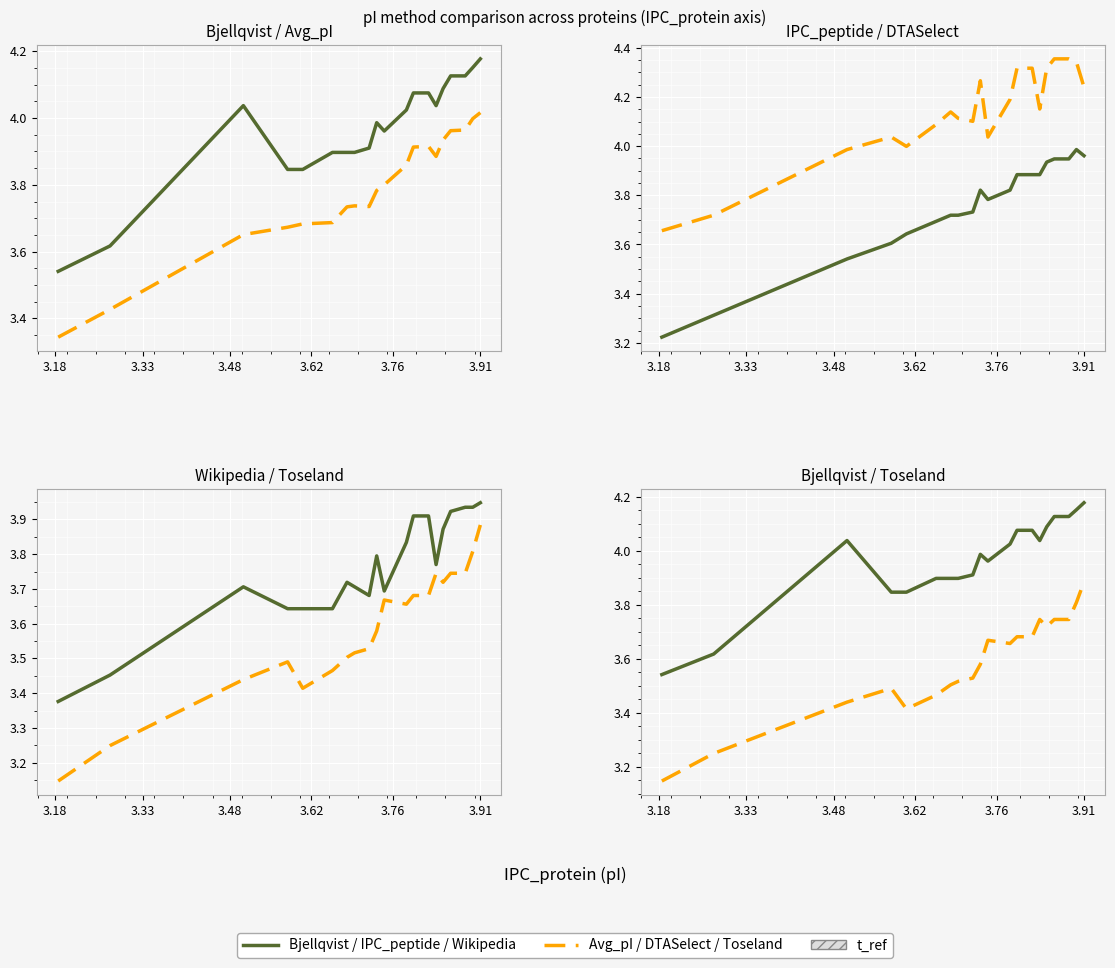

Which series has the largest range (max minus min)?

IPC_peptide